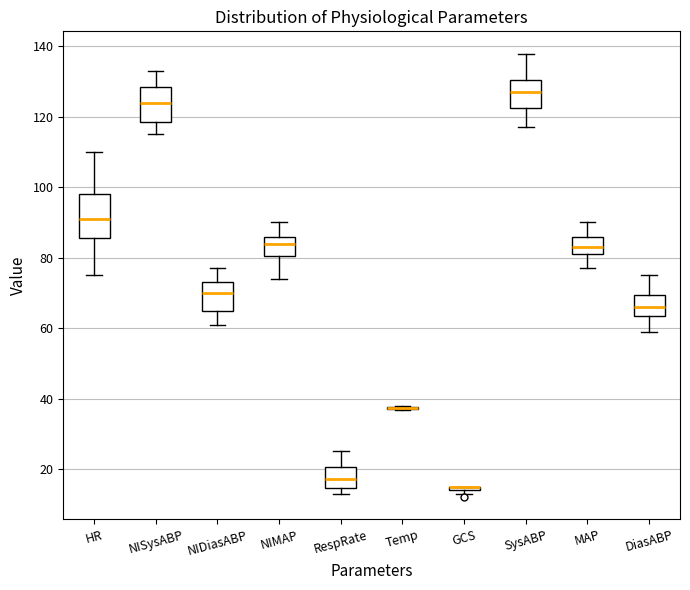

Comparing the boxes themselves (not the whiskers), which one is the tallest?

HR